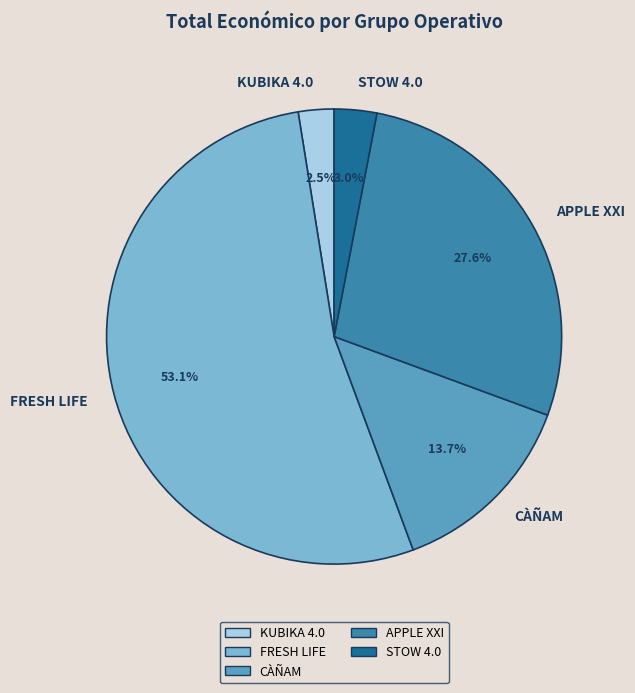

To the nearest percent, what is the difference between the CÀÑAM and STOW 4.0 slice percentages?

11%